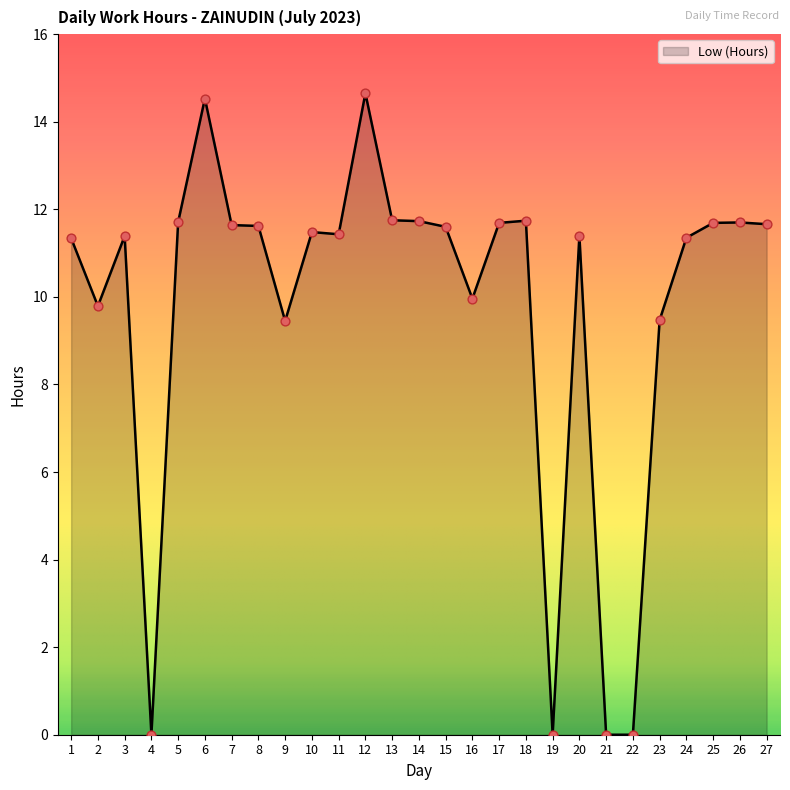

What is the change in value from 1 to 10?

+0.1